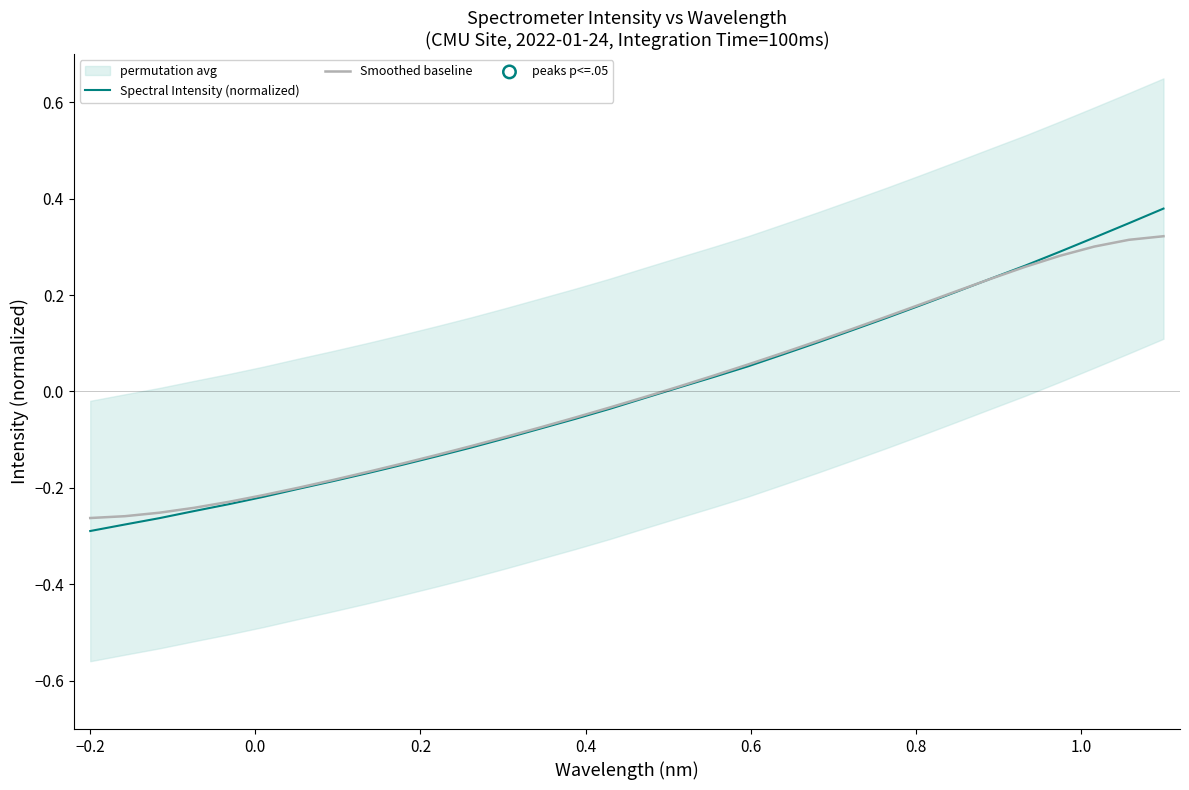

Which series has the largest total across all categories?

Spectral Intensity (normalized)